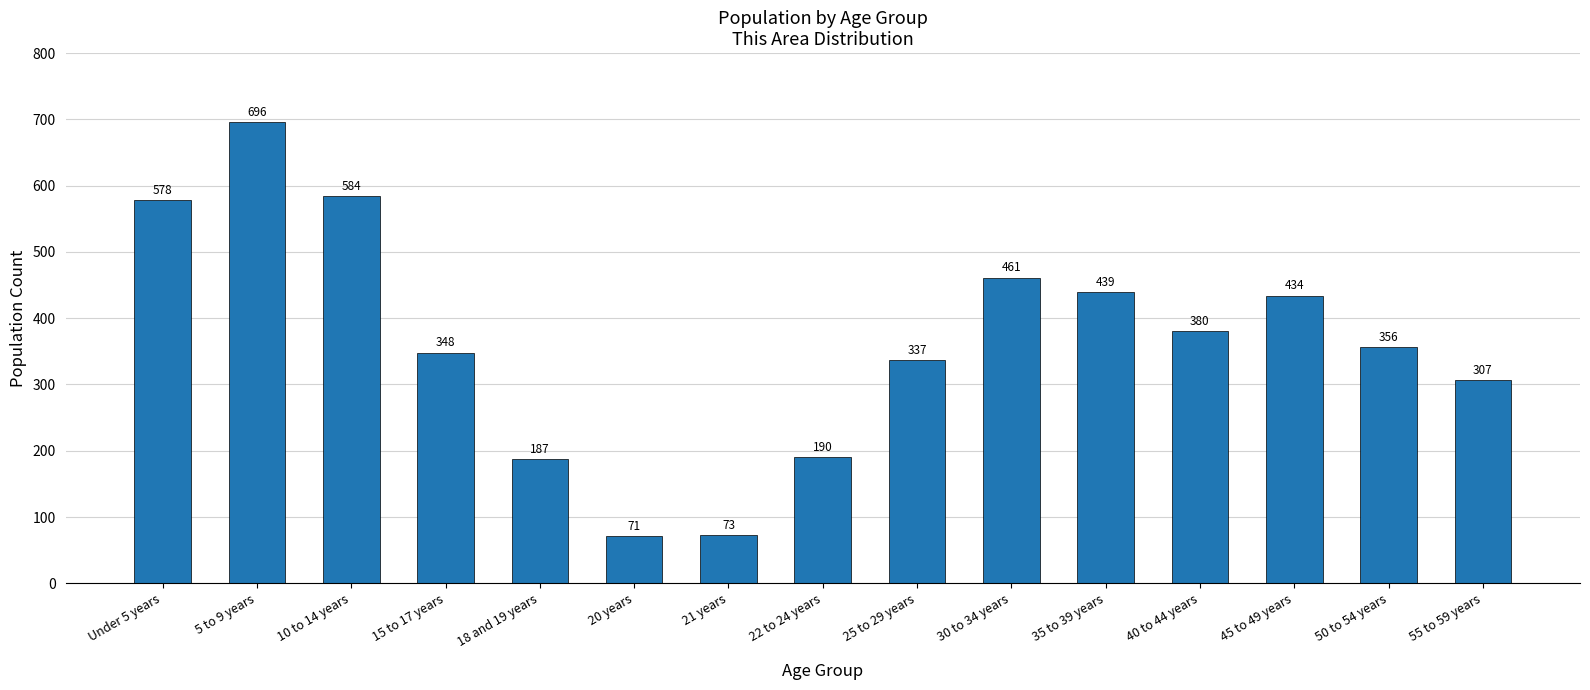

Which has a higher value, 30 to 34 years or 45 to 49 years?

30 to 34 years